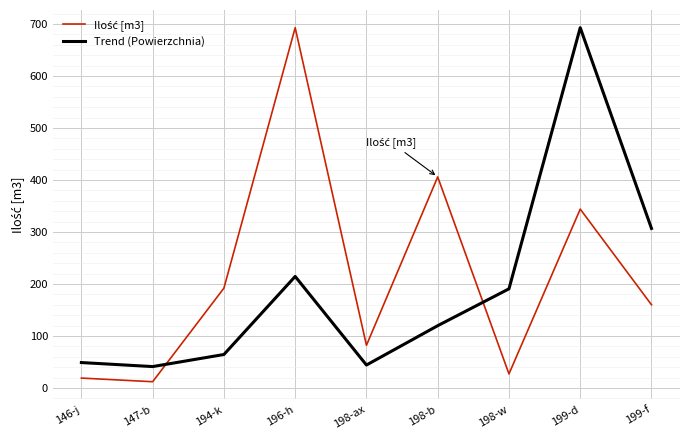

What is the total value across all series at 146-j?

67.9